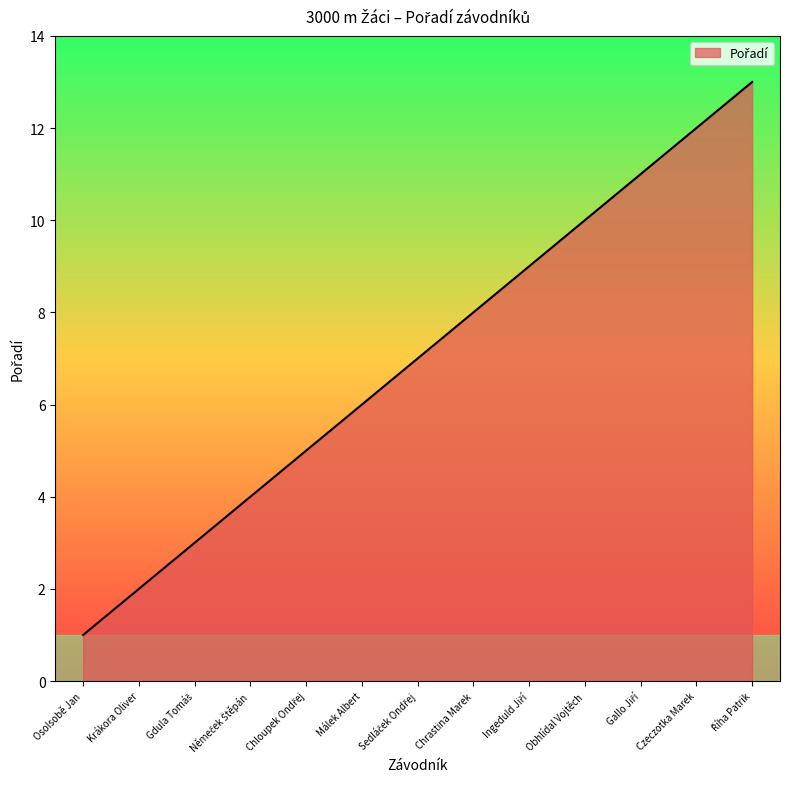

Is it true that the value at Obhlídal Vojtěch is 4?

False